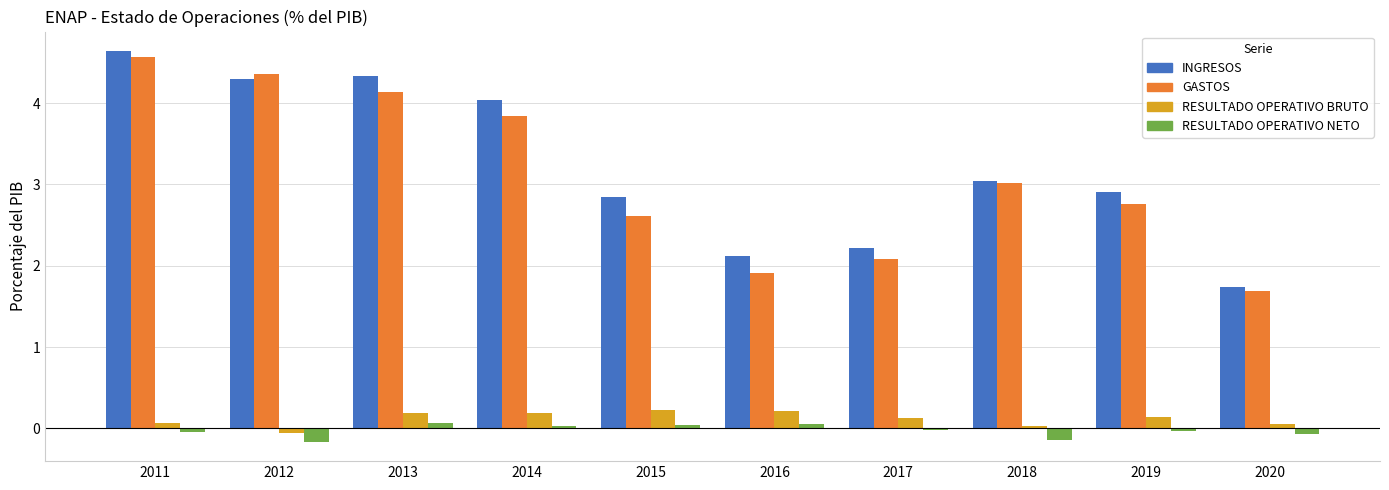

Which series changed the most between 2017 and 2019?

INGRESOS